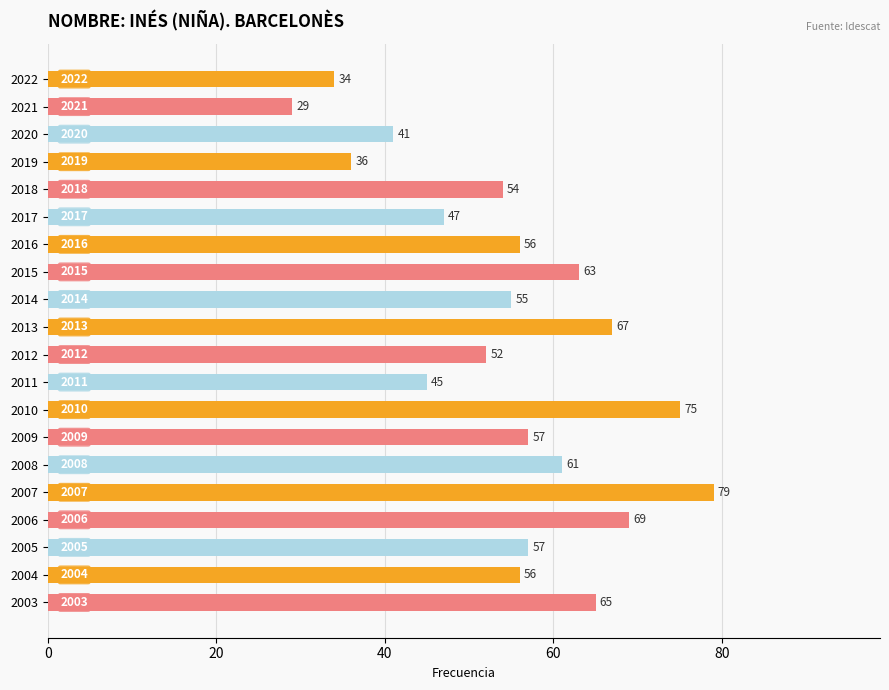

What is the smallest value displayed?

29